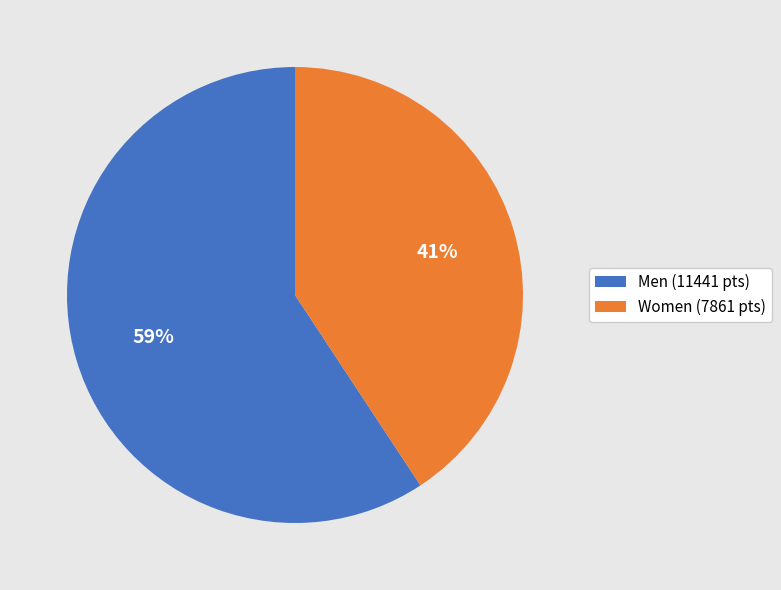

Rank the categories by value from highest to lowest.

Men (11441 pts), Women (7861 pts)